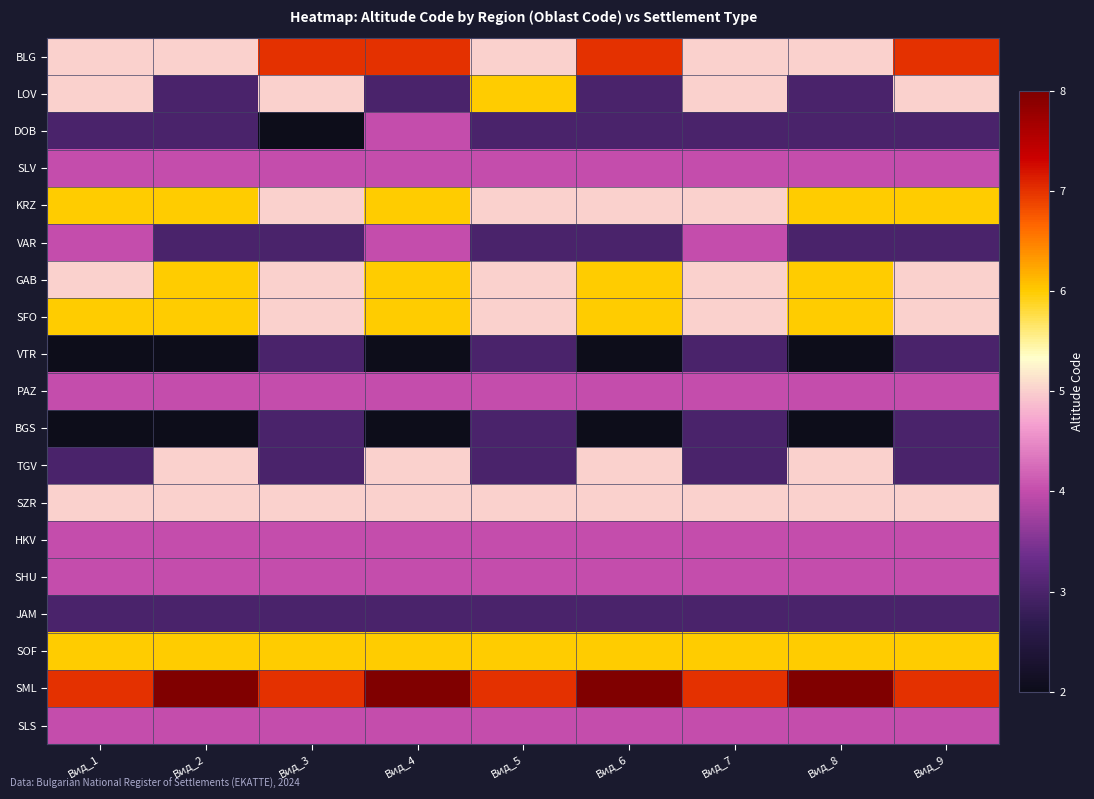

Which series has the largest range (max minus min)?

LOV